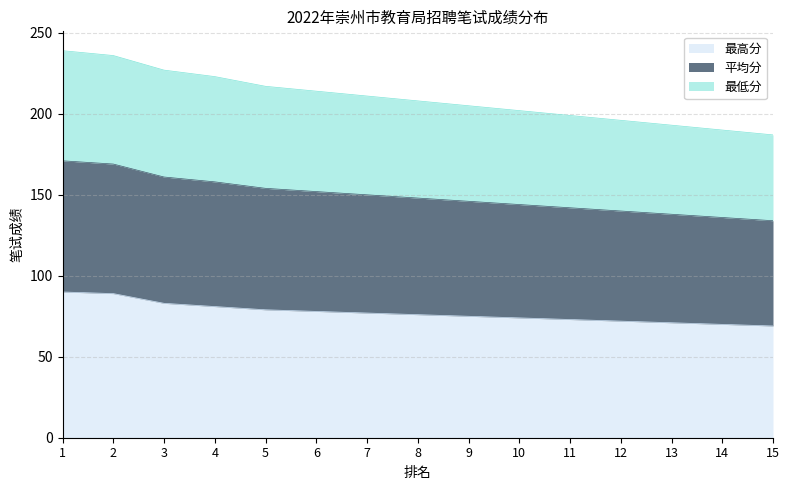

What is the total value across all series at 3?

227